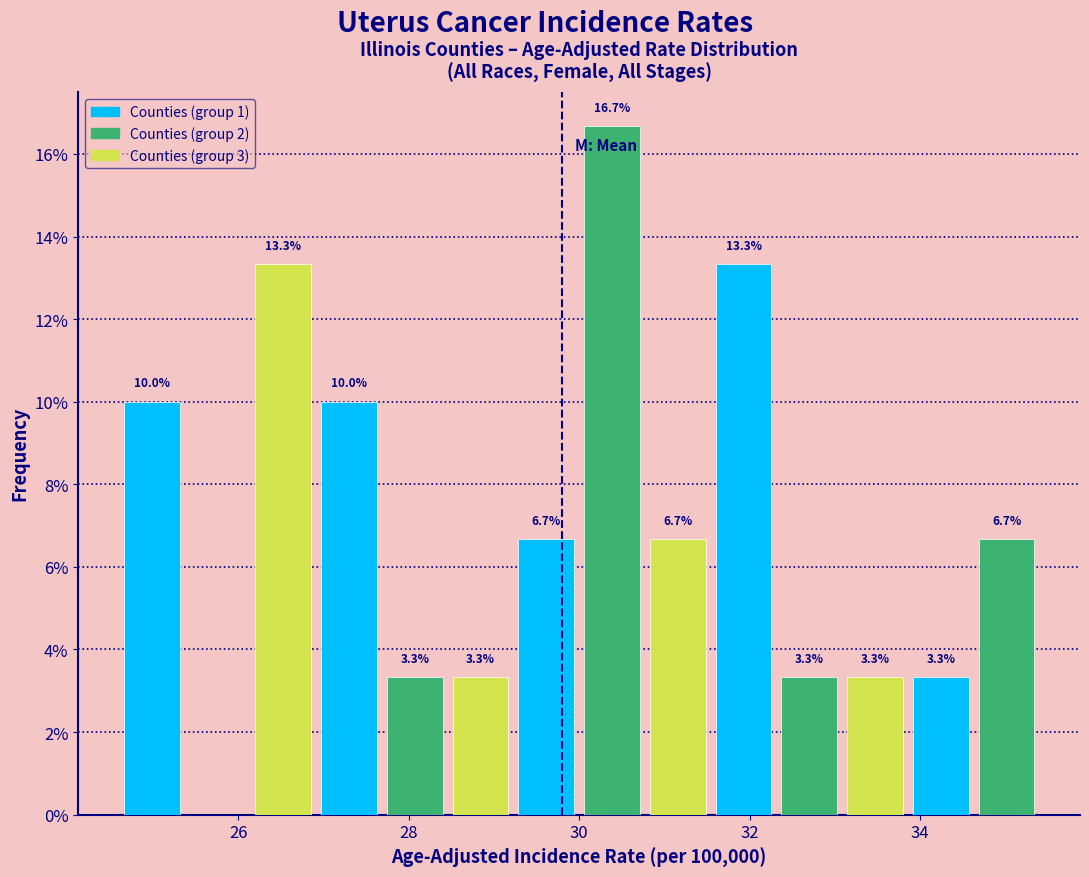

Read against the x-axis, roughly where is the centre of the tallest bar?

30.4